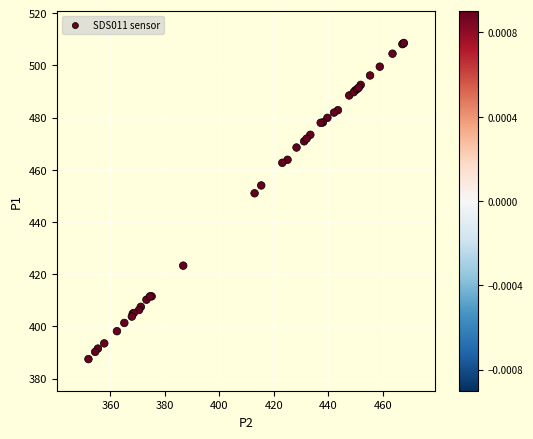

What Y value in the scatter plot is closest to 448?

451.0